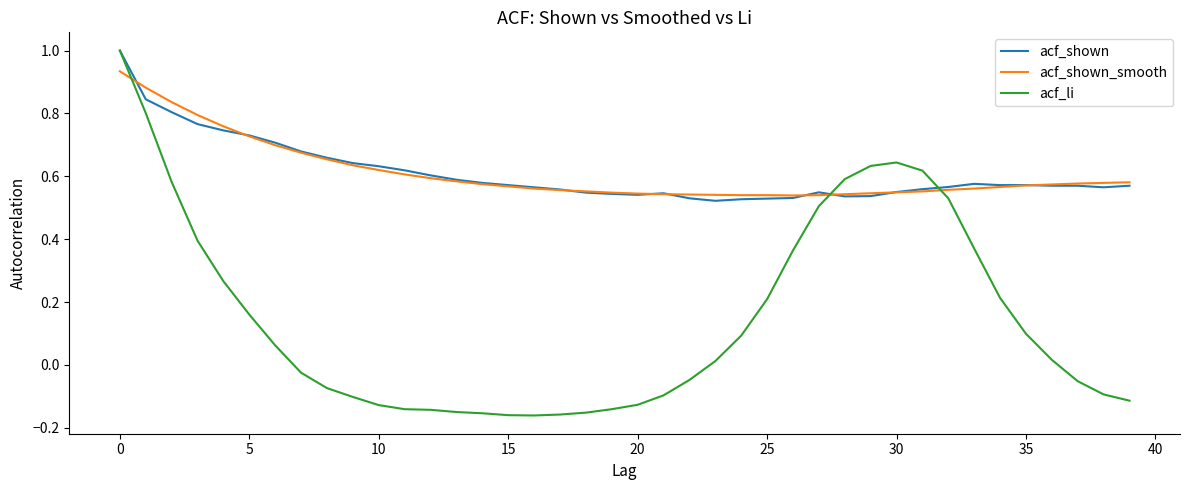

What is the maximum value shown in the chart?

1.0